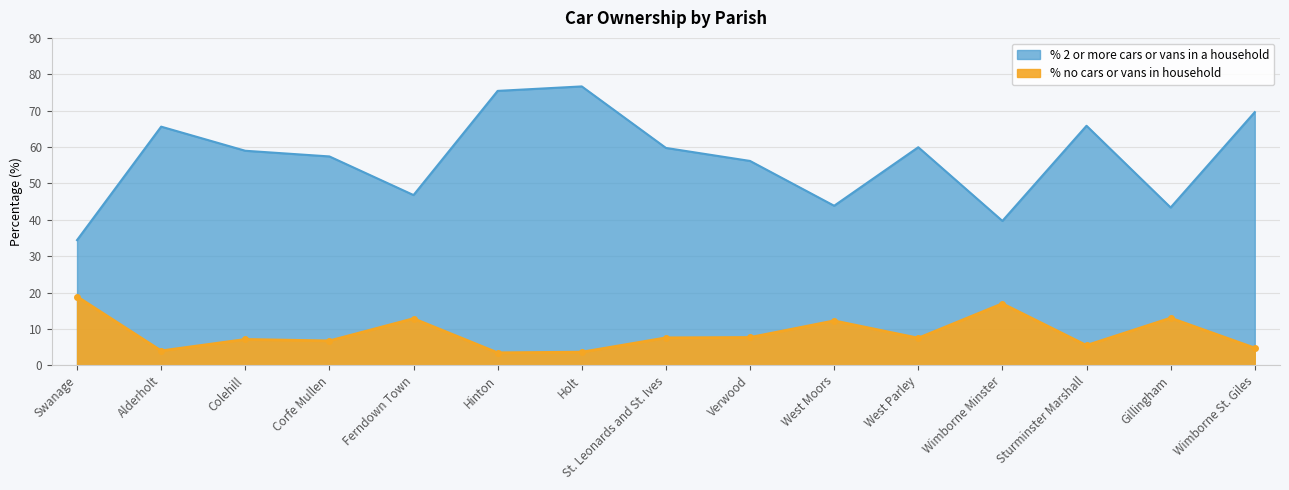

What is the label of the 1st point from the right?

Wimborne St. Giles